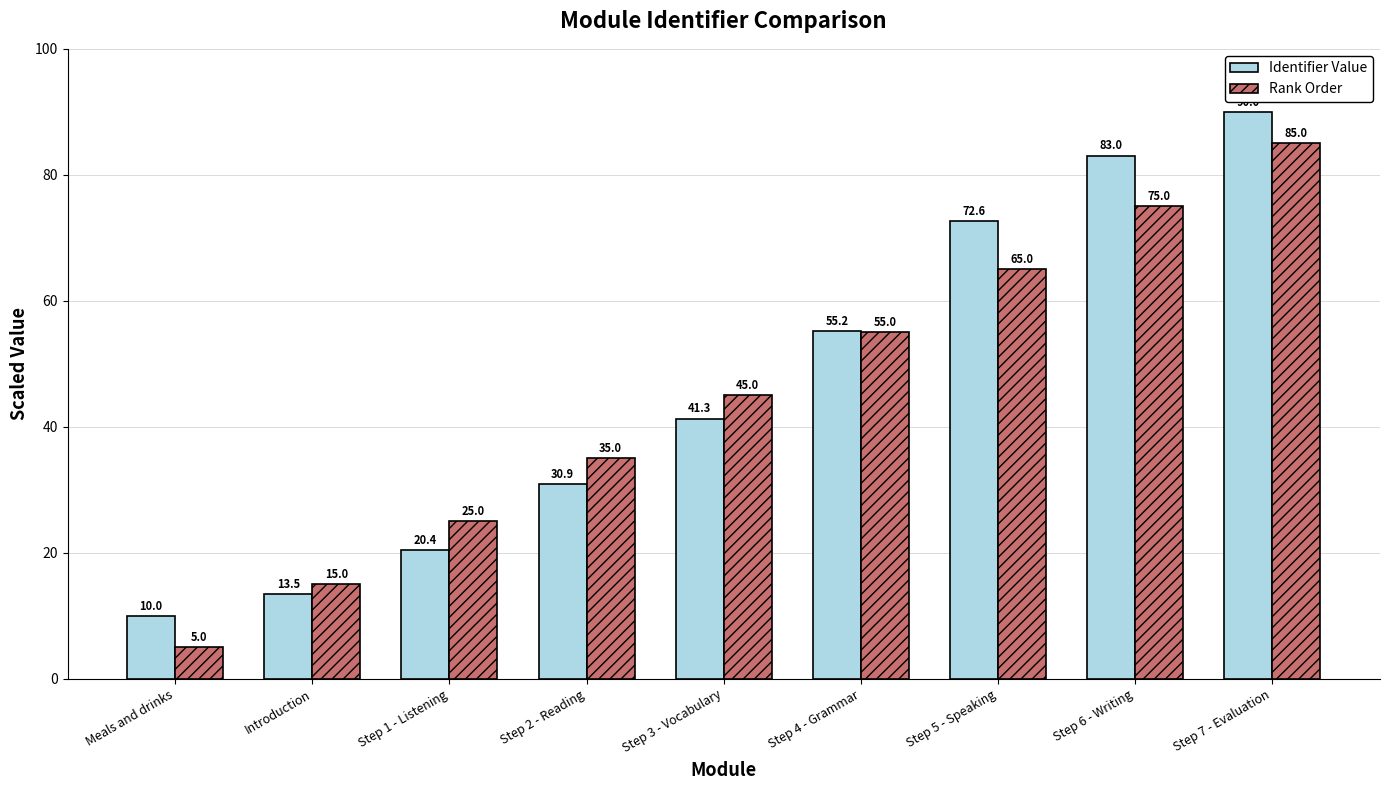

What is the spread (max minus min) of values at Step 6 - Writing?

8.0